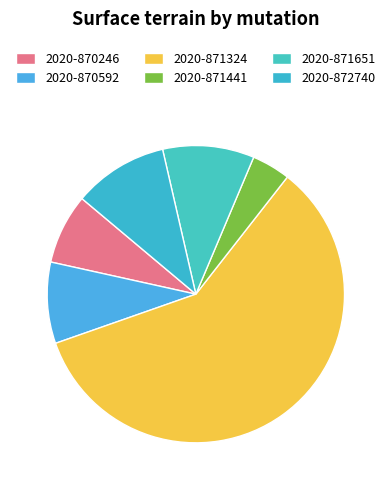

What is the ratio of the value at 2020-871651 to the value at 2020-870592?

1.1